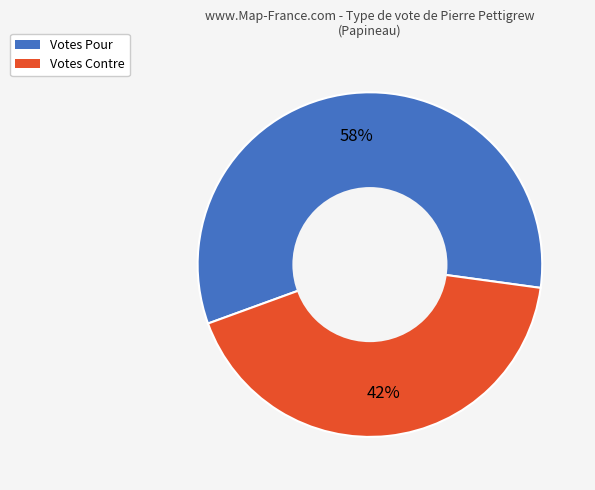

To the nearest percent, what is the average slice percentage?

50%